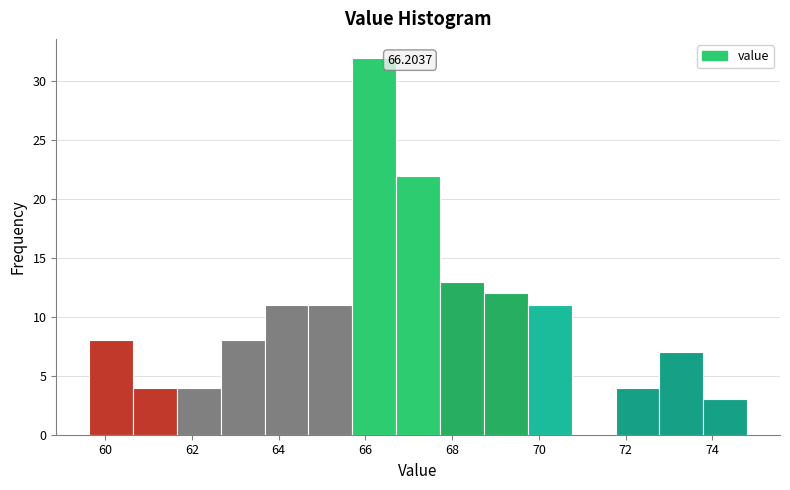

Which range on the x-axis has the tallest bar?

65.6 to 66.8